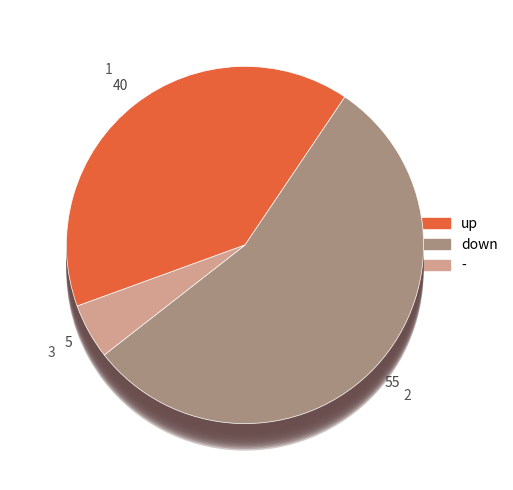

Is there a majority slice in this chart?

Yes